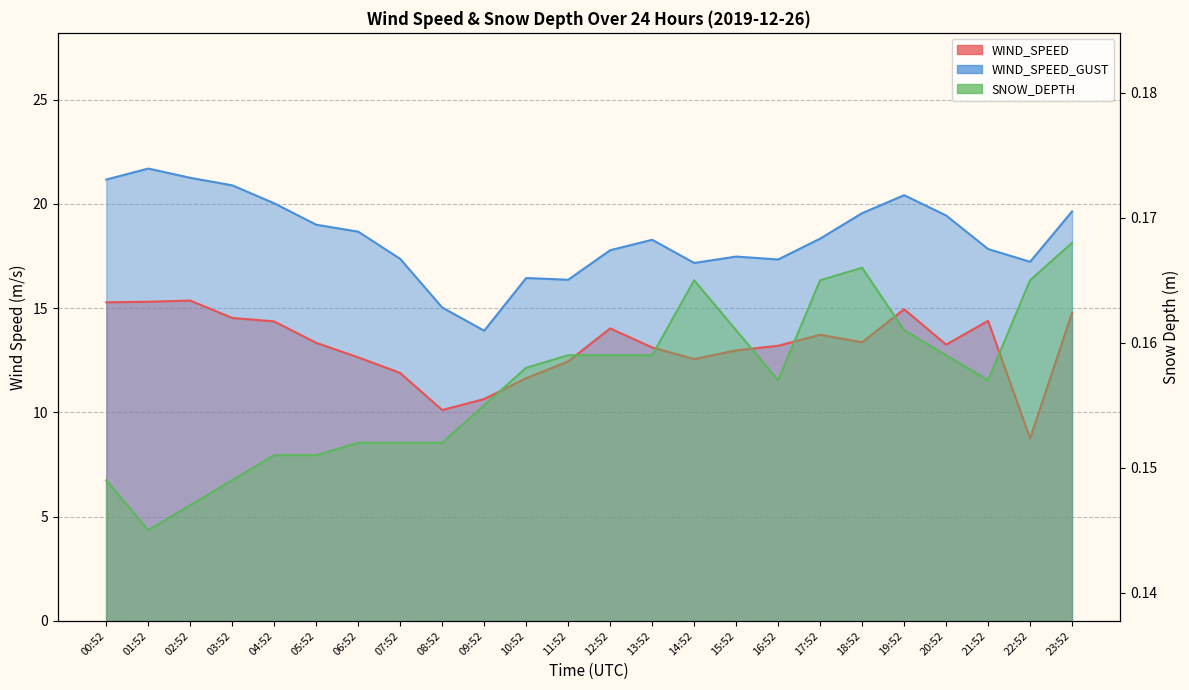

What are all the series names shown in the legend?

WIND_SPEED, WIND_SPEED_GUST, SNOW_DEPTH